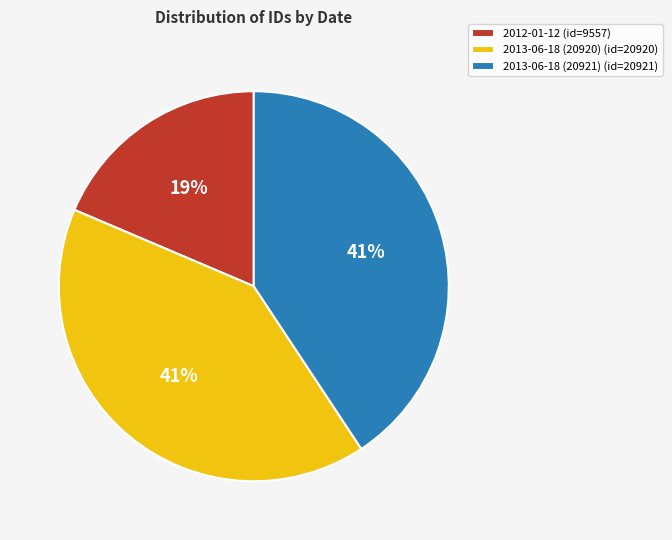

The 2012-01-12 slice represents 19% of the pie. True or false?

True